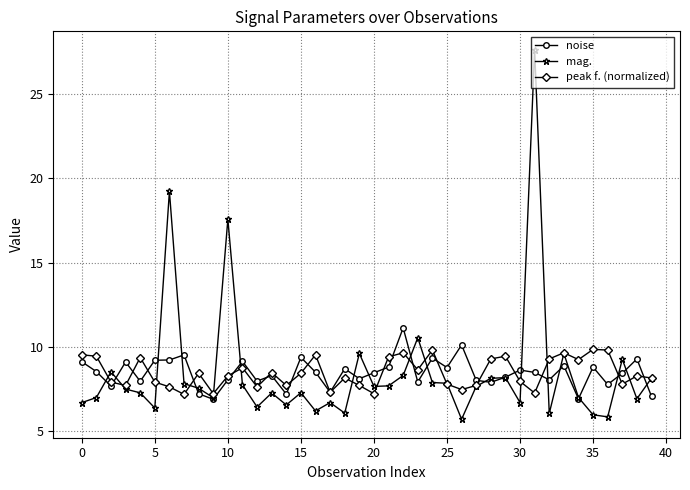

What is the greatest value displayed?

27.6